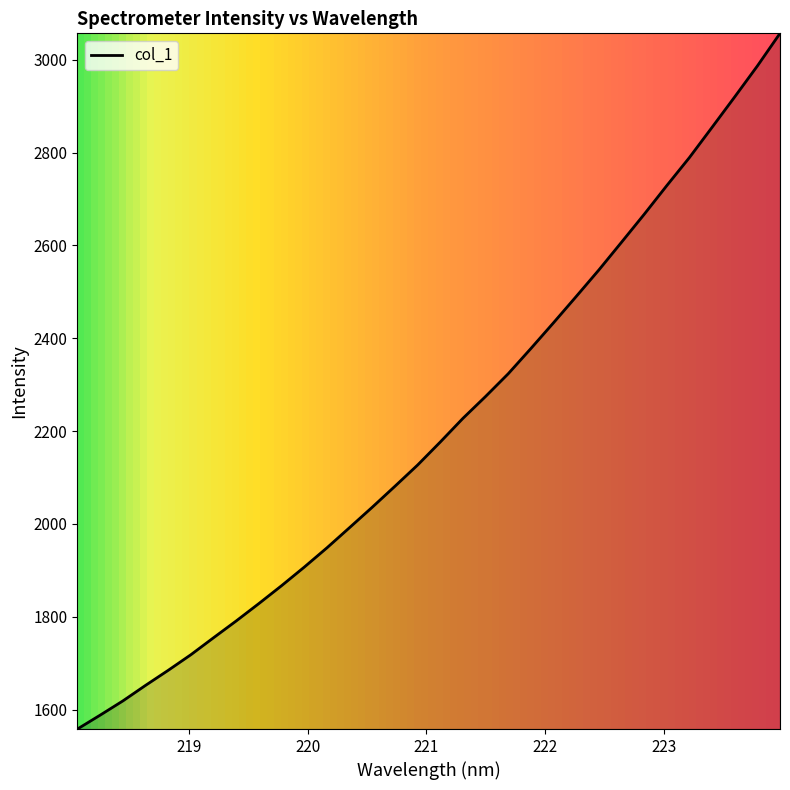

What is the difference between the maximum and minimum values?

1498.8